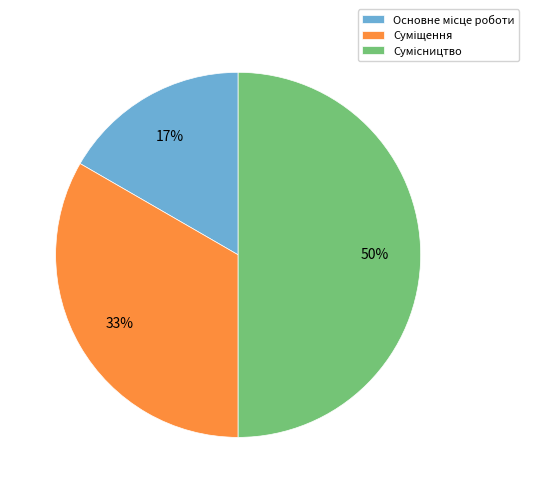

How many segments does this pie chart have?

3